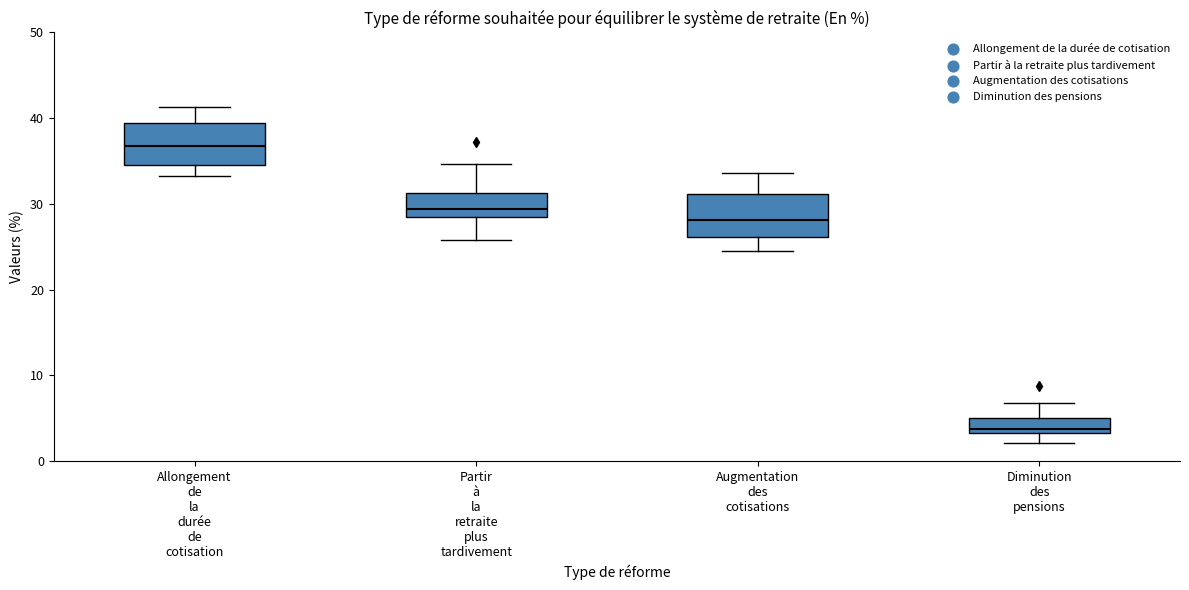

Reading left to right, transcribe this box plot: for each box, give where its median line is, the range the box spans, and where its two whiskers end, as read against the y-axis. The values are not printed on the chart, so give them approximately, as read against the axis.

Allongement de la durée de cotisation: median 37, box 34 to 39, whiskers 33 to 41
Partir à la retraite plus tardivement: median 29, box 28 to 31, whiskers 26 to 35
Augmentation des cotisations: median 28, box 26 to 31, whiskers 25 to 34
Diminution des pensions: median 4, box 3 to 5, whiskers 2 to 7